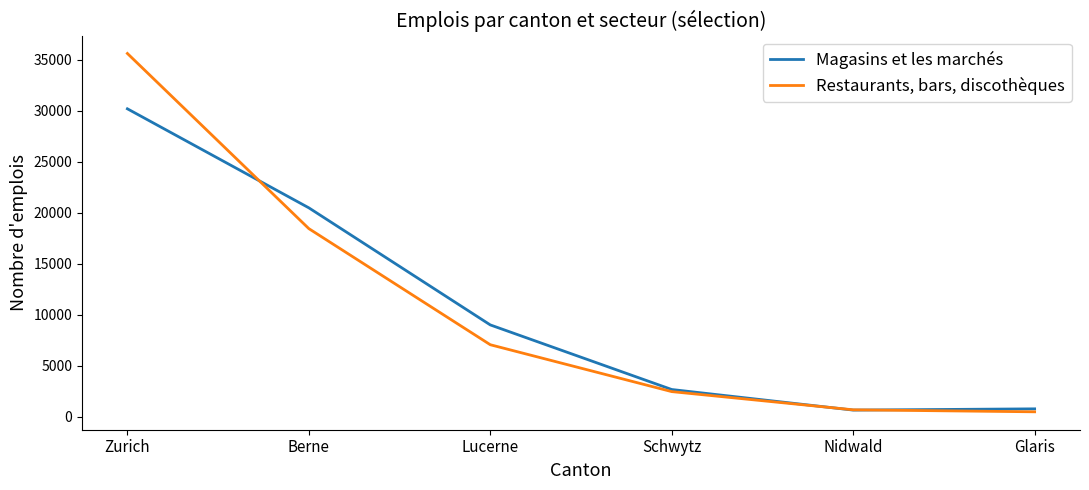

How many lines are shown in the chart?

2